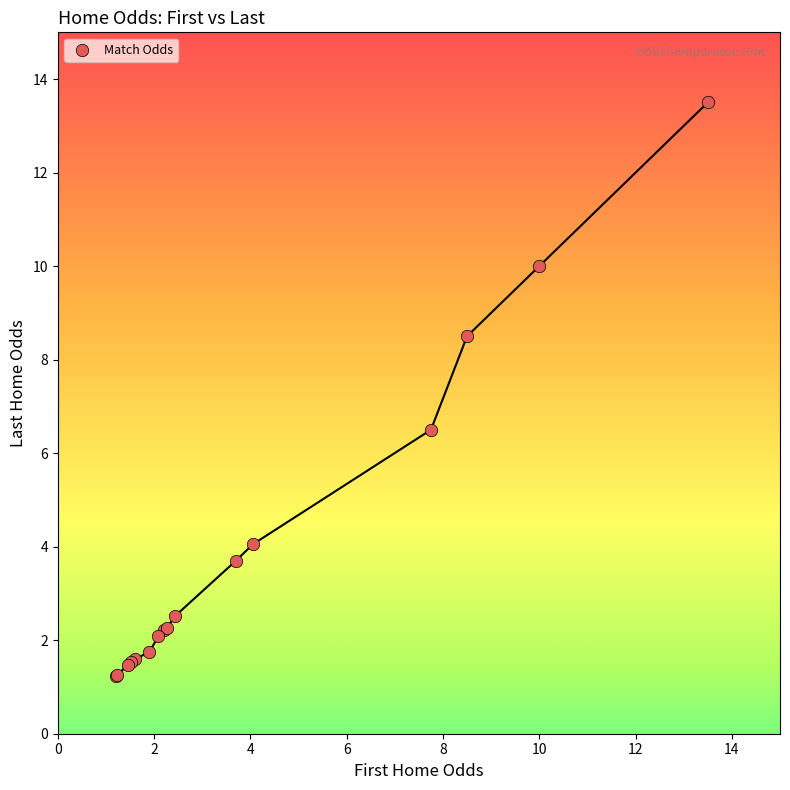

What Y value in the scatter plot is closest to 7?

6.5